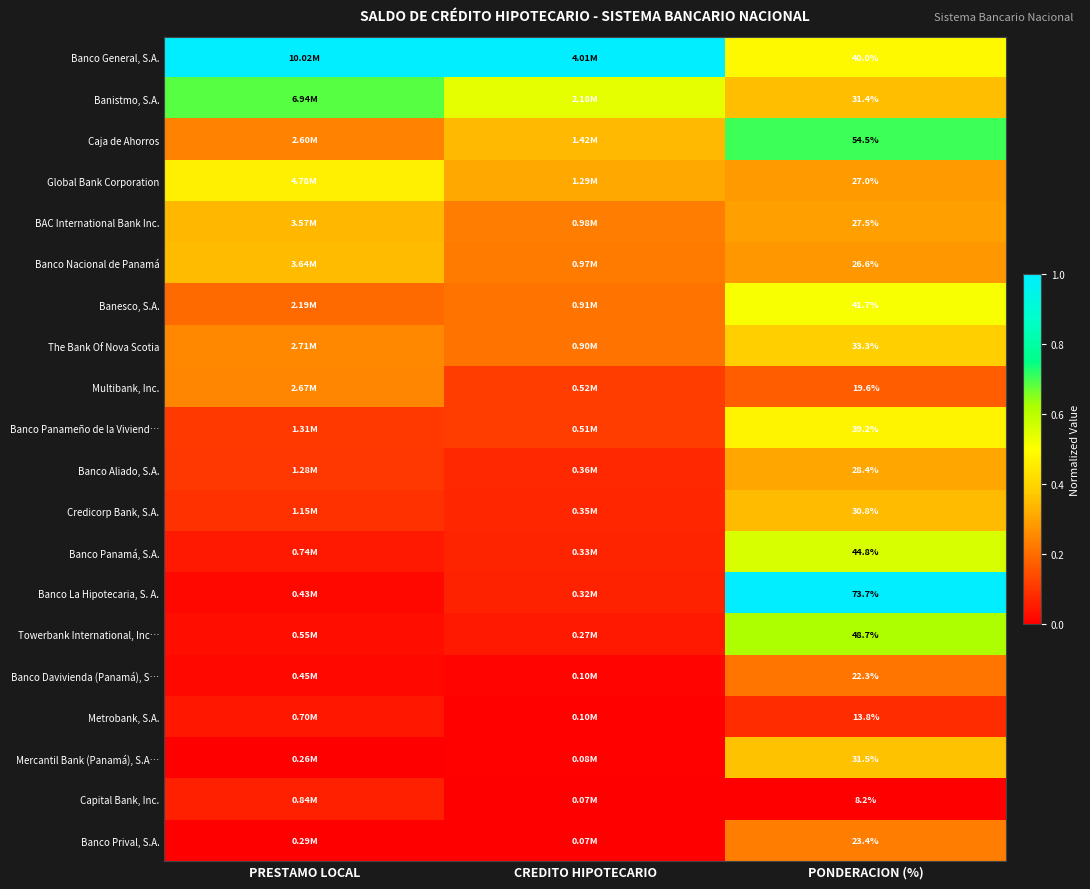

Rank the series at PONDERACION (%) from highest to lowest value.

Banco La Hipotecaria, S. A., Caja de Ahorros, Towerbank International, Inc…, Banco Panamá, S.A., Banesco, S.A., Banco General, S.A., Banco Panameño de la Viviend…, The Bank Of Nova Scotia, Mercantil Bank (Panamá), S.A…, Banistmo, S.A., Credicorp Bank, S.A., Banco Aliado, S.A., BAC International Bank Inc., Global Bank Corporation, Banco Nacional de Panamá, Banco Prival, S.A., Banco Davivienda (Panamá), S…, Multibank, Inc., Metrobank, S.A., Capital Bank, Inc.